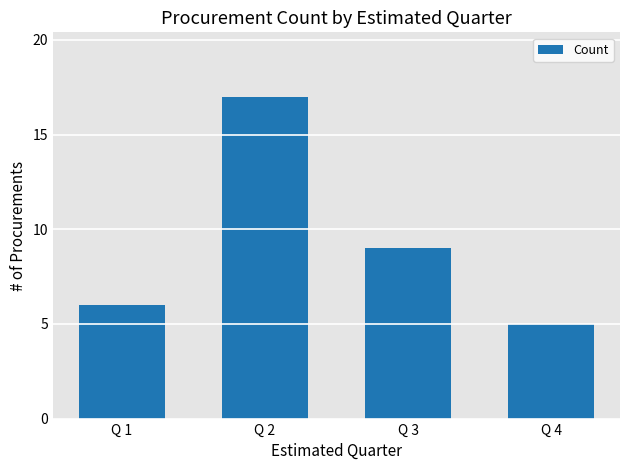

What is the average value?

9